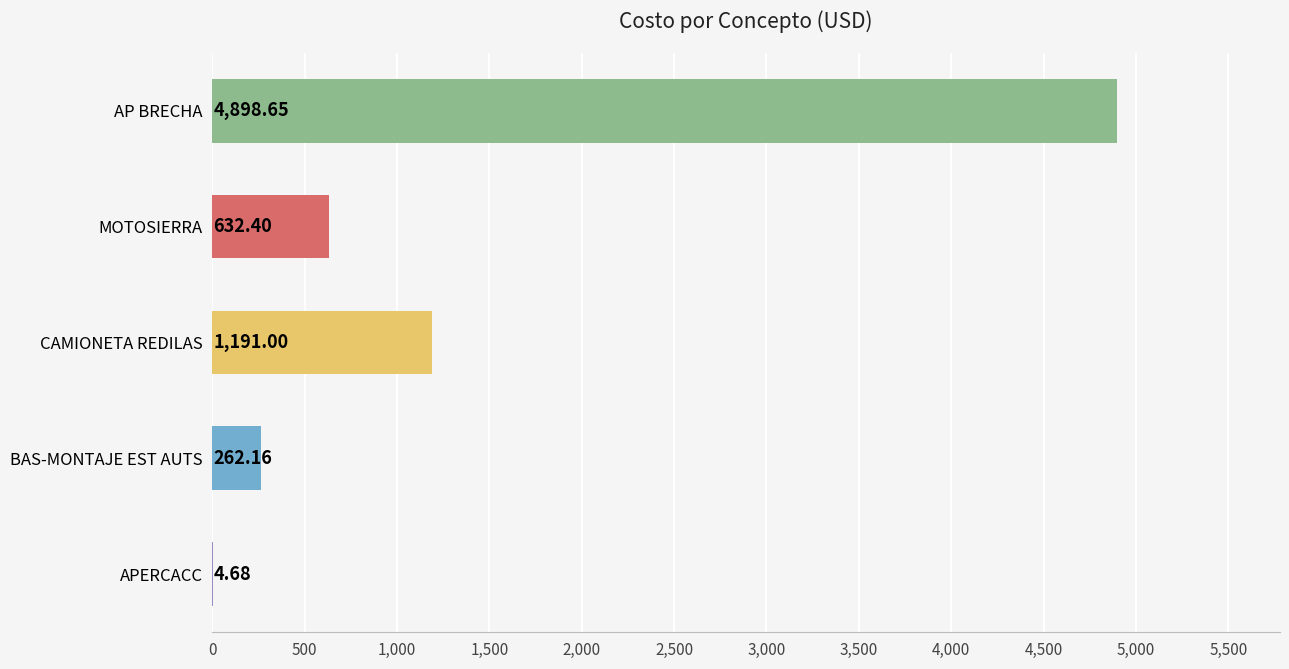

What is the sum of the values at CAMIONETA REDILAS and APERCACC?

1195.7